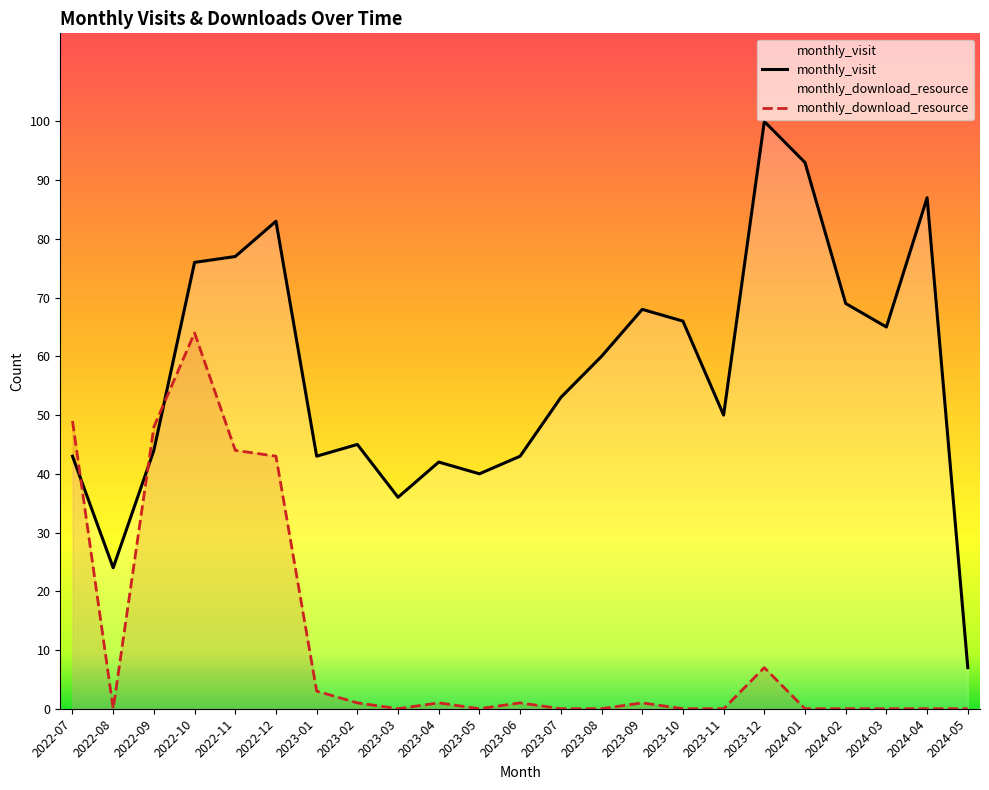

At which category does monthly_visit reach its first local valley?

2022-08